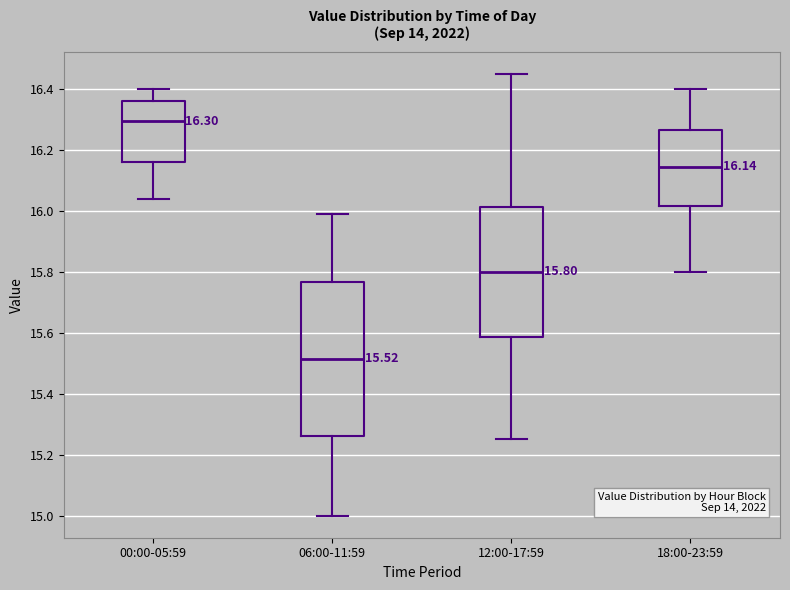

Comparing the boxes themselves (not the whiskers), which one is the tallest?

06:00-11:59